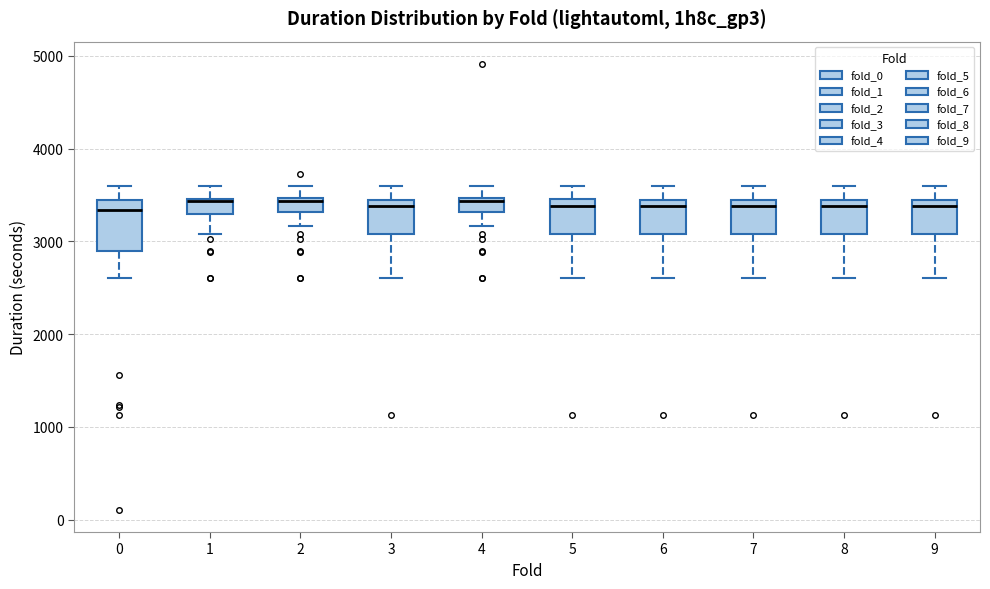

Which box is the tallest, from its lower edge to its upper edge?

0